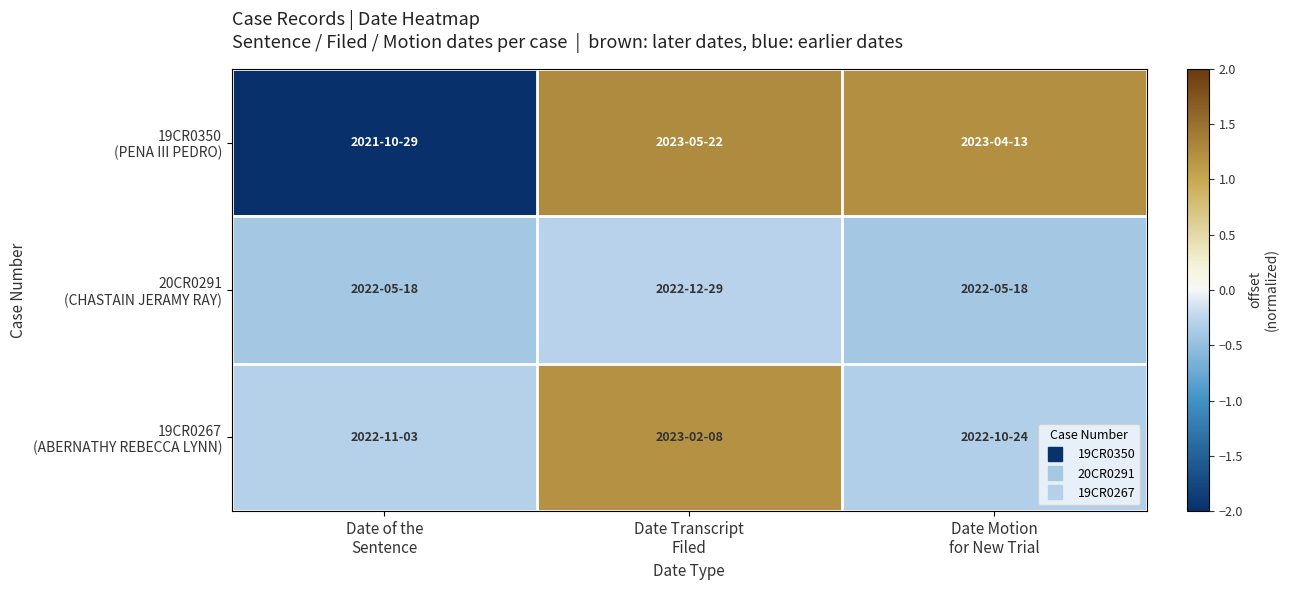

Rank the series by their maximum value, from lowest to highest.

20CR0291 (CHASTAIN JERAMY RAY), 19CR0267 (ABERNATHY REBECCA LYNN), 19CR0350 (PENA III PEDRO)